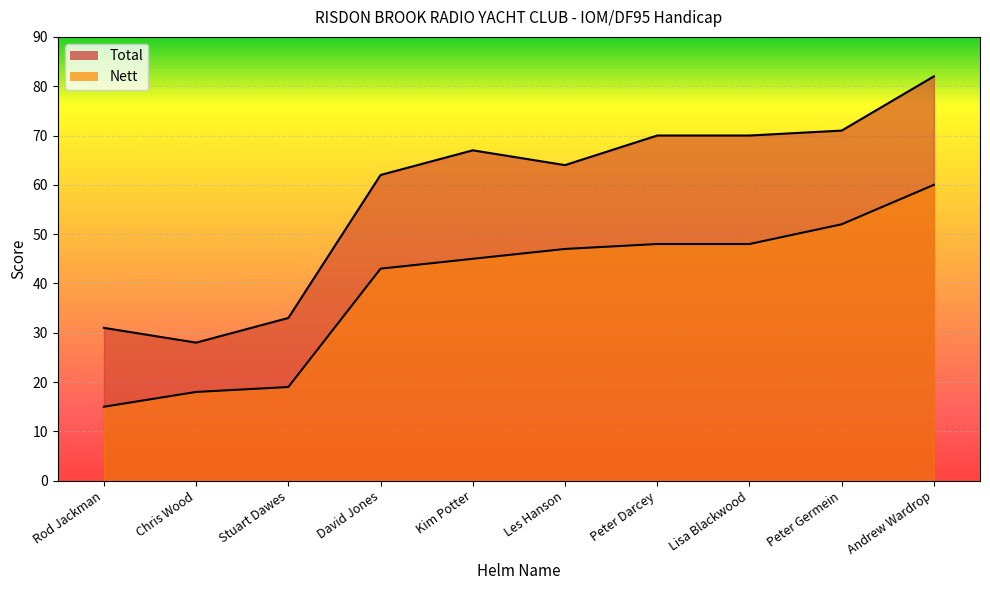

List the series in order of their peak value, lowest first.

Nett, Total